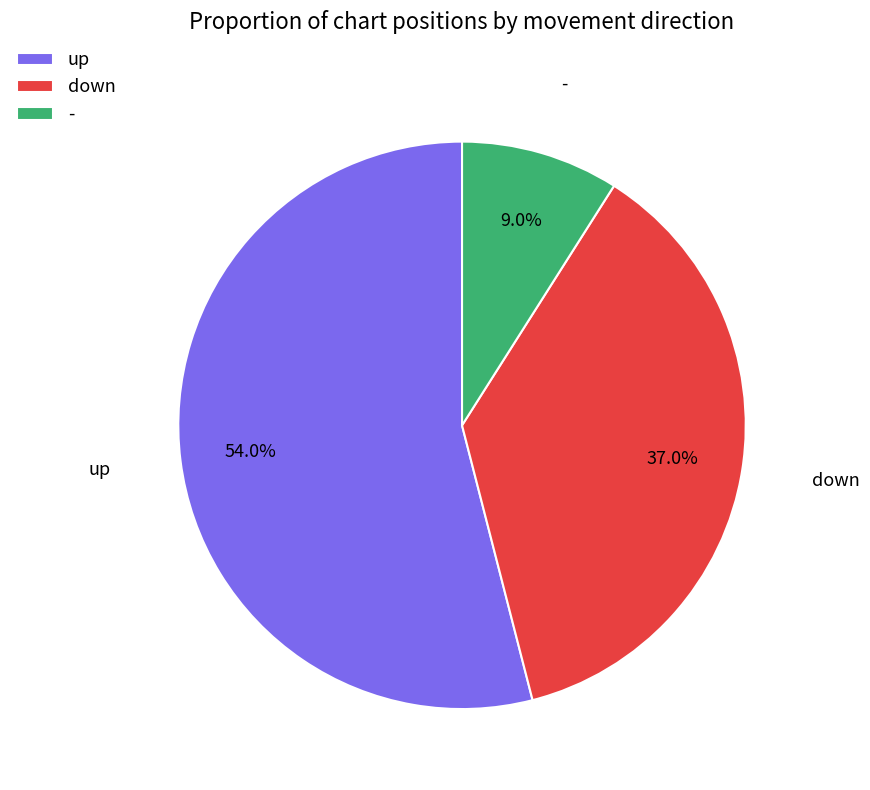

To the nearest percent, what portion does down represent?

37%